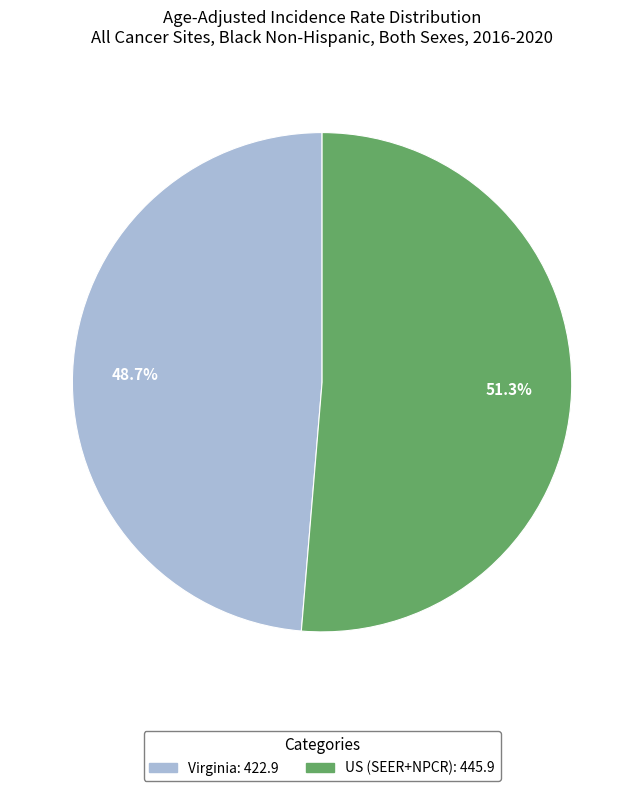

To the nearest percent, what is the average slice percentage?

50%